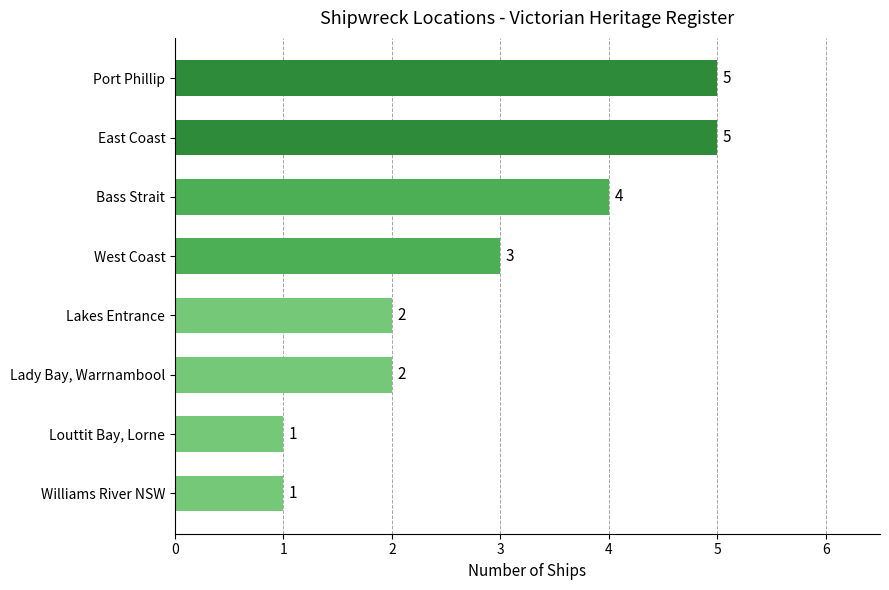

Reading bottom to top, transcribe all the data shown in this chart.

Williams River NSW=1	Louttit Bay, Lorne=1	Lady Bay, Warrnambool=2	Lakes Entrance=2	West Coast=3	Bass Strait=4	East Coast=5	Port Phillip=5